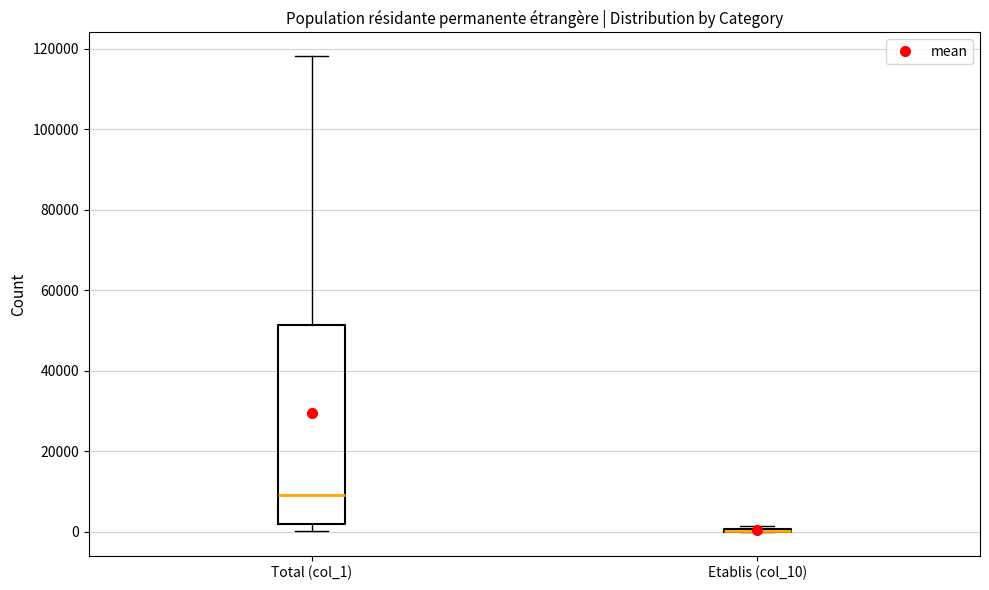

Reading left to right, transcribe this box plot: for each box, give where its median line is, the range the box spans, and where its two whiskers end, as read against the y-axis. The values are not printed on the chart, so give them approximately, as read against the axis.

Total (col_1): median 10000, box 2000 to 52000, whiskers 0 to 118000
Etablis (col_10): box collapsed to a line at 0, whiskers 0 to 2000